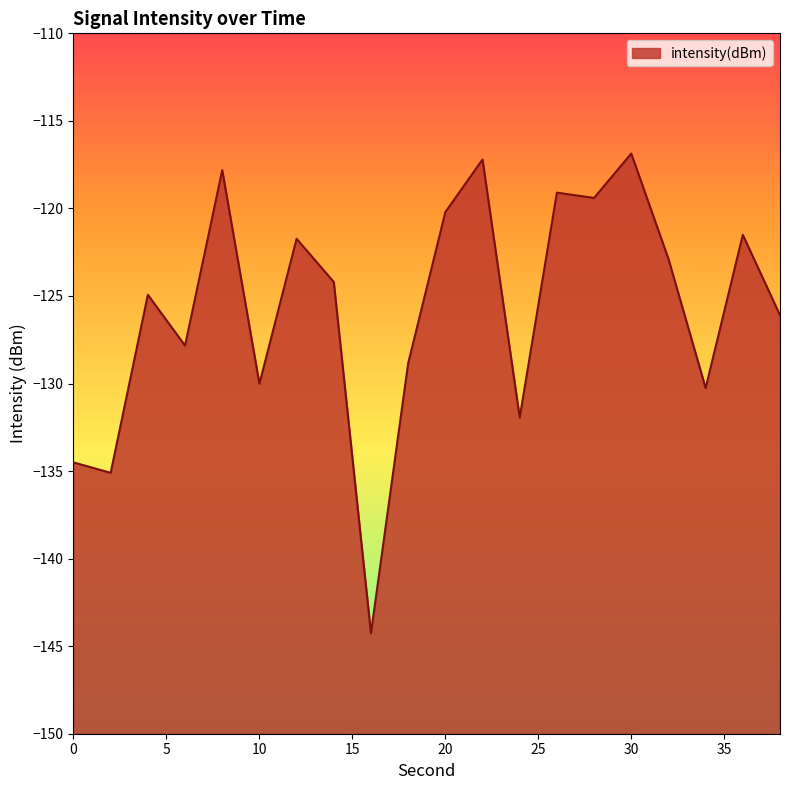

What is the average value?

-125.7